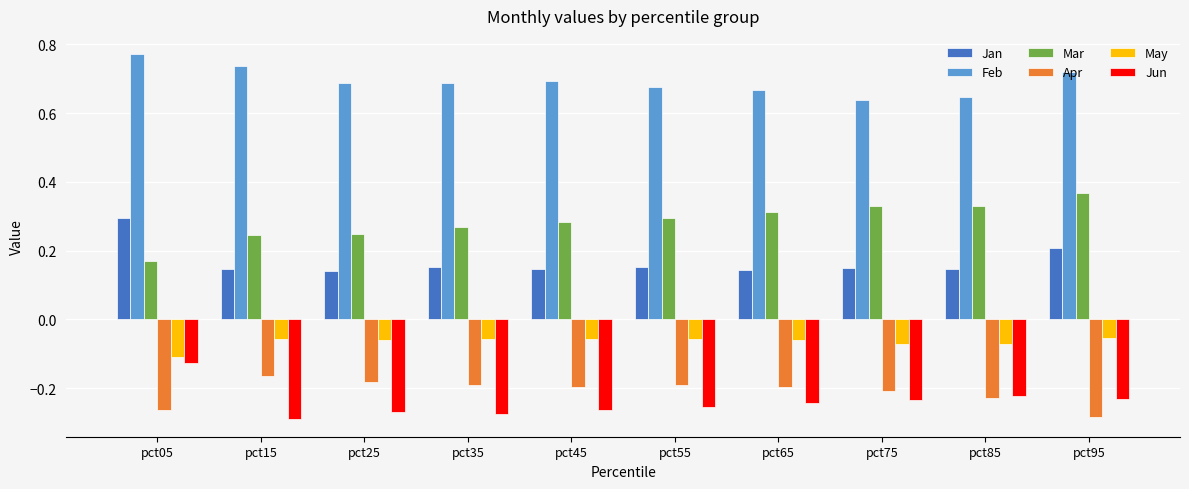

Rank the series by their maximum value, from highest to lowest.

Feb, Mar, Jan, May, Jun, Apr